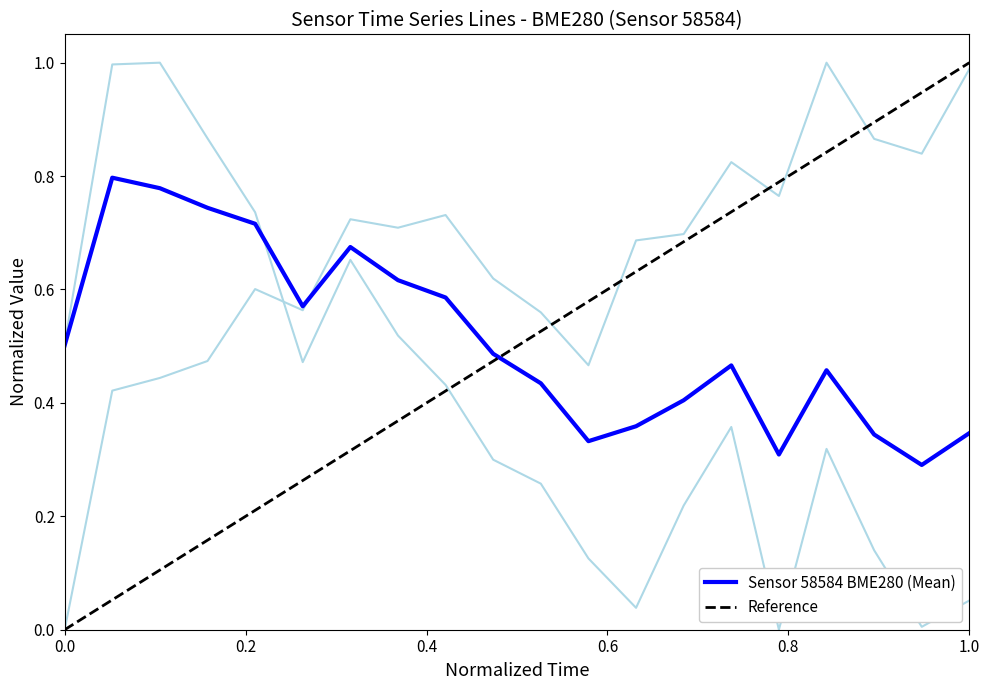

Reading left to right, what are all the values shown in this chart?

pressure: 0.5	1.0	1.0	0.9	0.7	0.5	0.7	0.5	0.4	0.3	0.3	0.1	0.0	0.2	0.4	0.0	0.3	0.1	0.0	0.1
humidity: 0.0	0.4	0.4	0.5	0.6	0.6	0.7	0.7	0.7	0.6	0.6	0.5	0.7	0.7	0.8	0.8	1.0	0.9	0.8	1.0